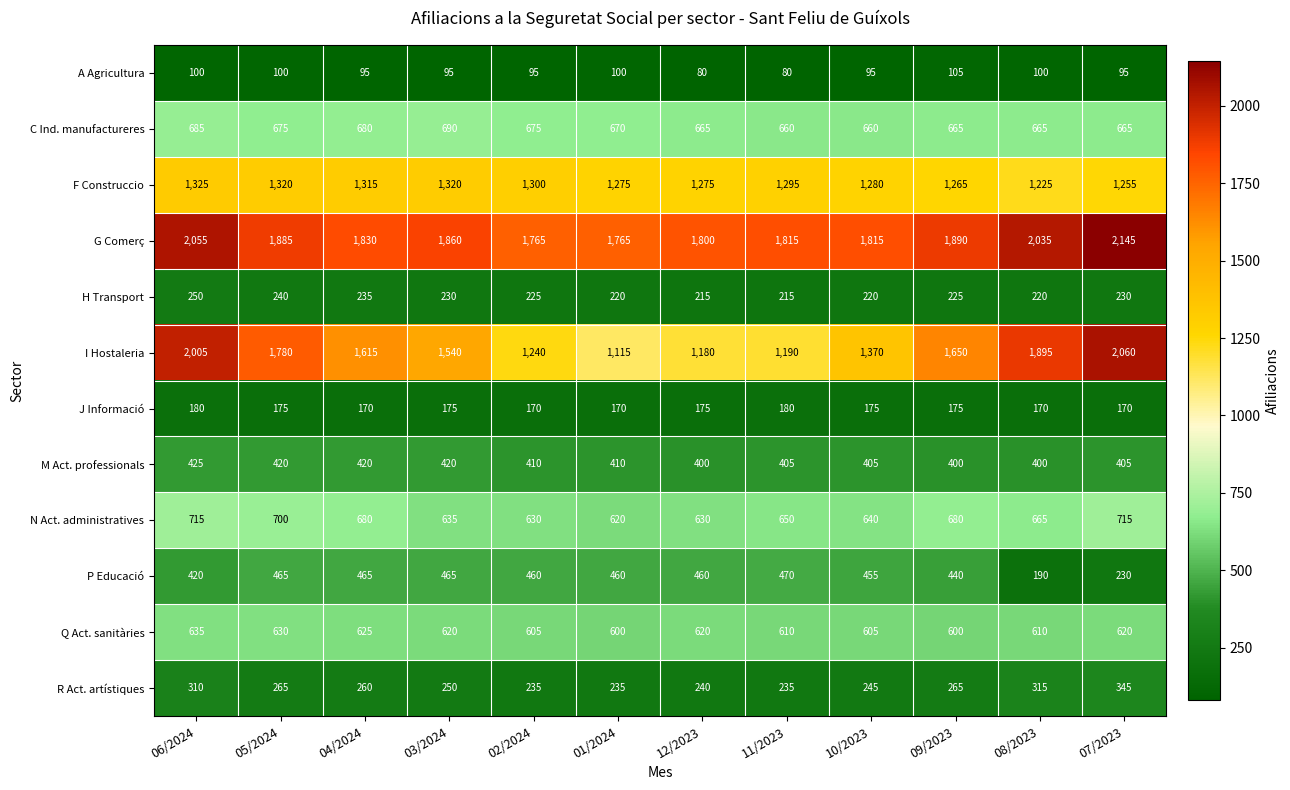

Read the J Informació value at 08/2023, to the nearest 5.

170